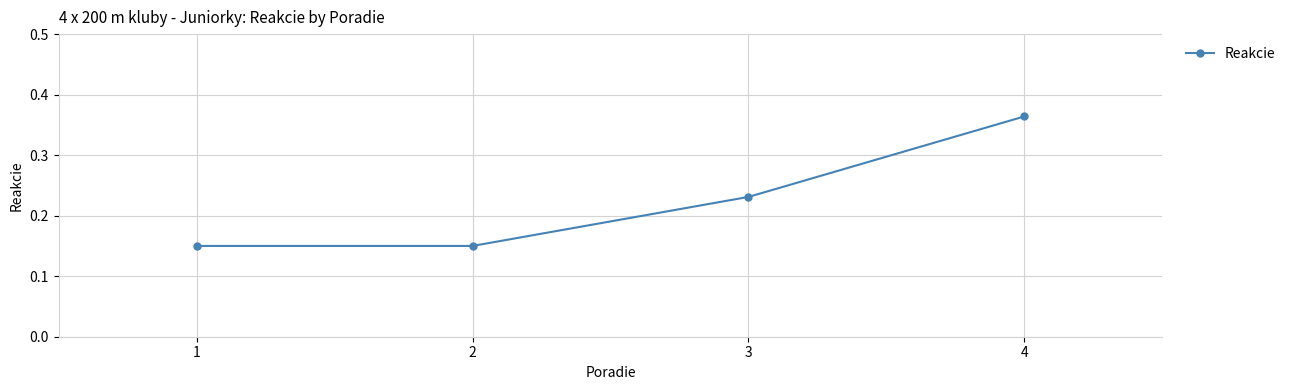

True or false: there are more than 0 points higher than both neighbors.

False